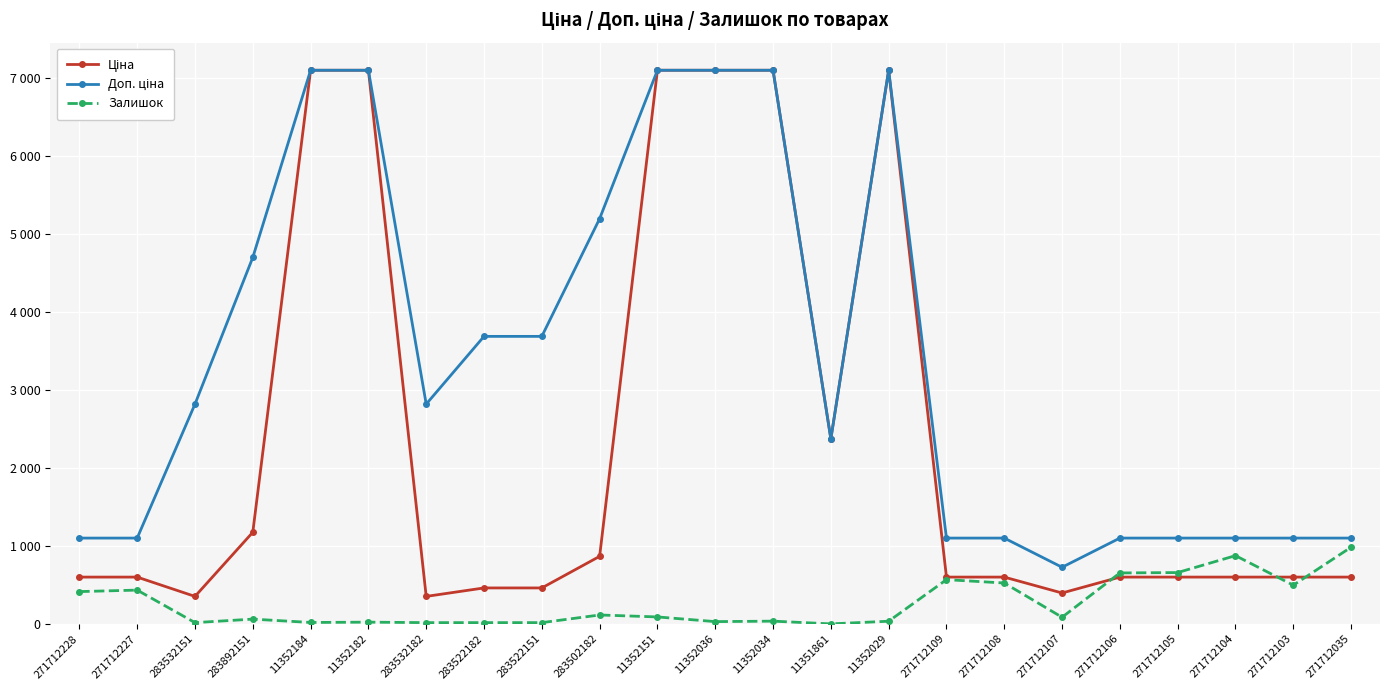

What is the difference between the second highest and second lowest values in the Залишок series?

859.0